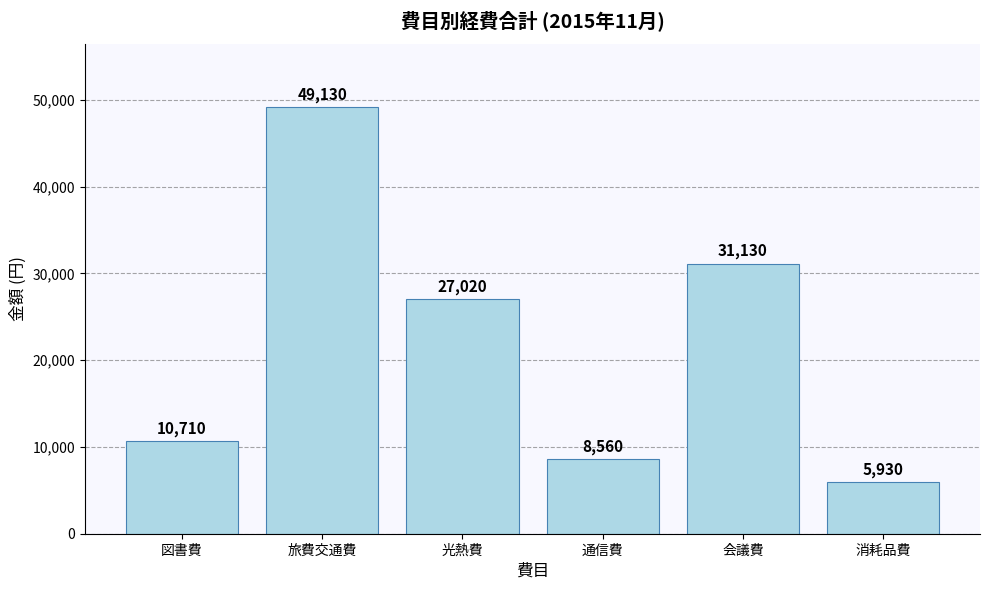

What is the difference between the maximum and second lowest values?

40570